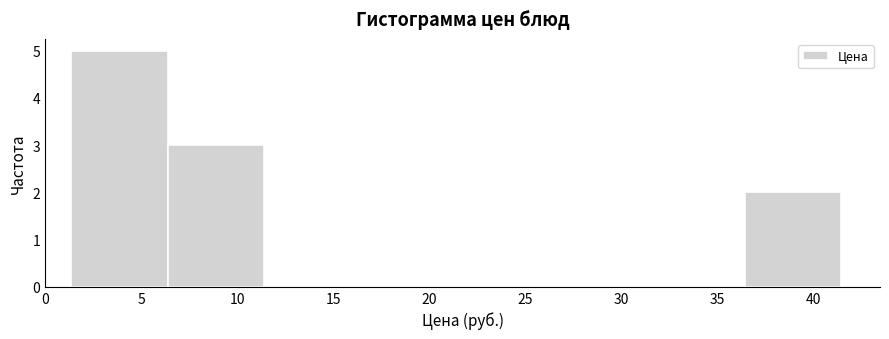

How tall is the bar that spans 1.5 to 6.5 on the x-axis? Neither the bar edges nor the heights are printed on the chart, so give them approximately, as read against the axes.

5